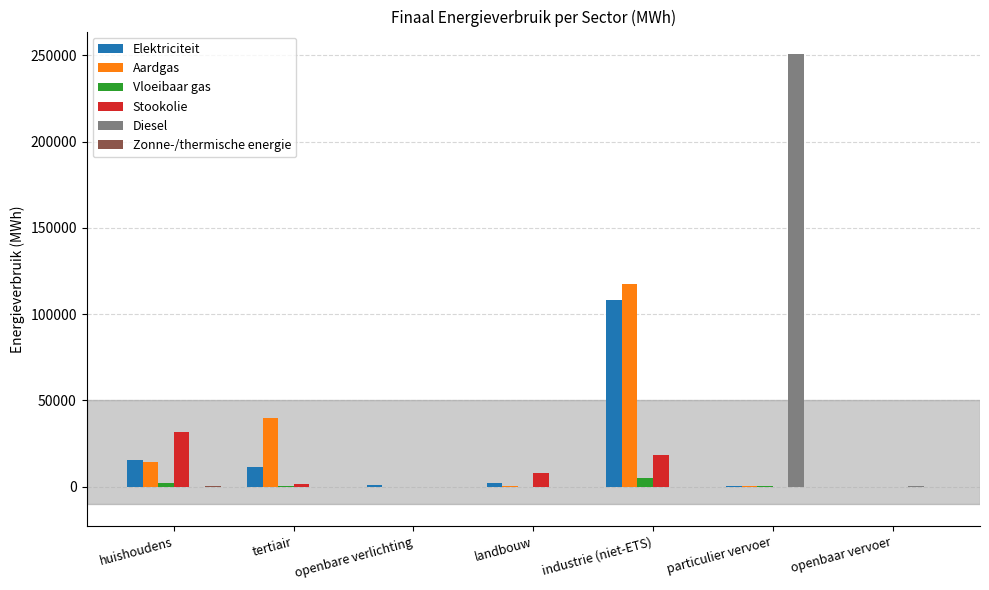

How many groups of bars are there?

7